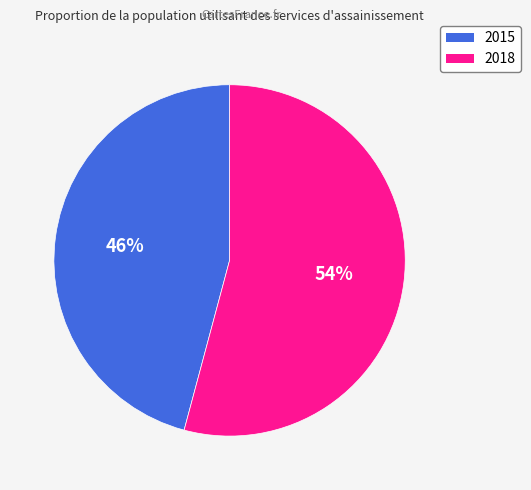

Which has a higher value, 2015 or 2018?

2018